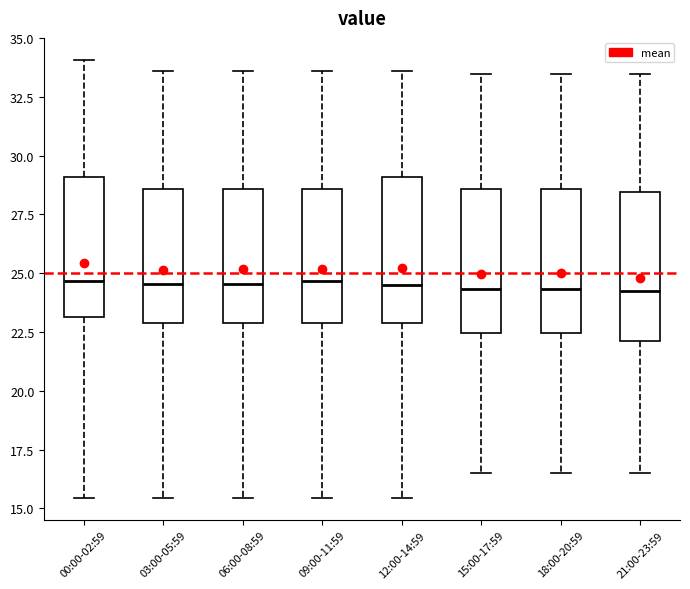

Reading left to right, read every box against the y-axis: the position of its median line, the range the box covers, and the ends of its whiskers. The values are not printed on the chart, so give them approximately, as read against the axis.

00:00-02:59: median 24.5, box 23.0 to 29.0, whiskers 15.5 to 34.0
03:00-05:59: median 24.5, box 23.0 to 28.5, whiskers 15.5 to 33.5
06:00-08:59: median 24.5, box 23.0 to 28.5, whiskers 15.5 to 33.5
09:00-11:59: median 24.5, box 23.0 to 28.5, whiskers 15.5 to 33.5
12:00-14:59: median 24.5, box 23.0 to 29.0, whiskers 15.5 to 33.5
15:00-17:59: median 24.5, box 22.5 to 28.5, whiskers 16.5 to 33.5
18:00-20:59: median 24.5, box 22.5 to 28.5, whiskers 16.5 to 33.5
21:00-23:59: median 24.5, box 22.0 to 28.5, whiskers 16.5 to 33.5